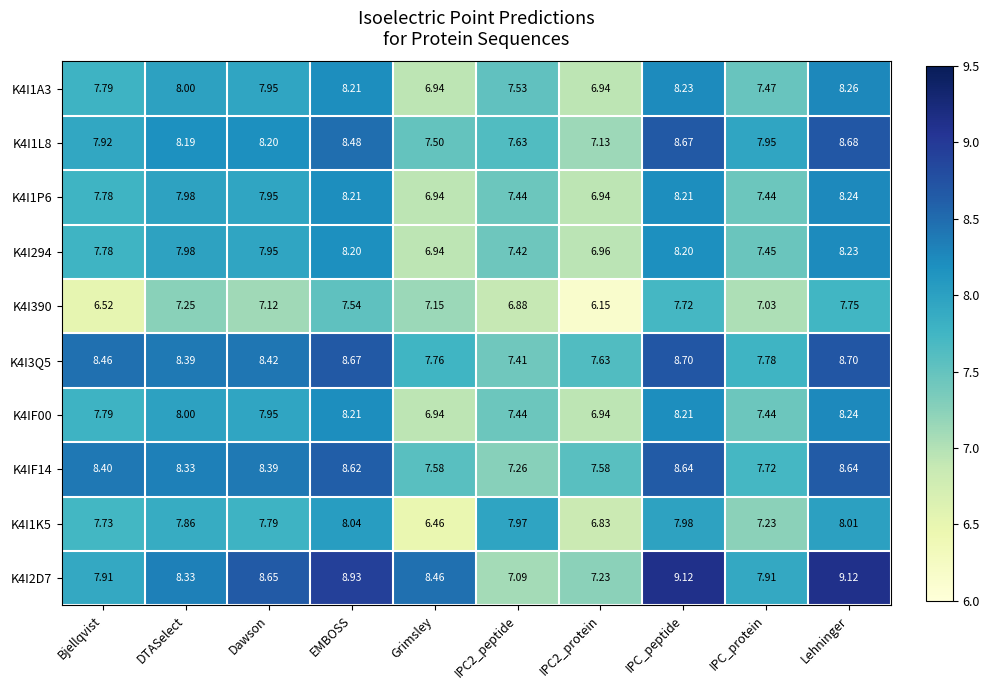

Count the number of data series in this chart.

10